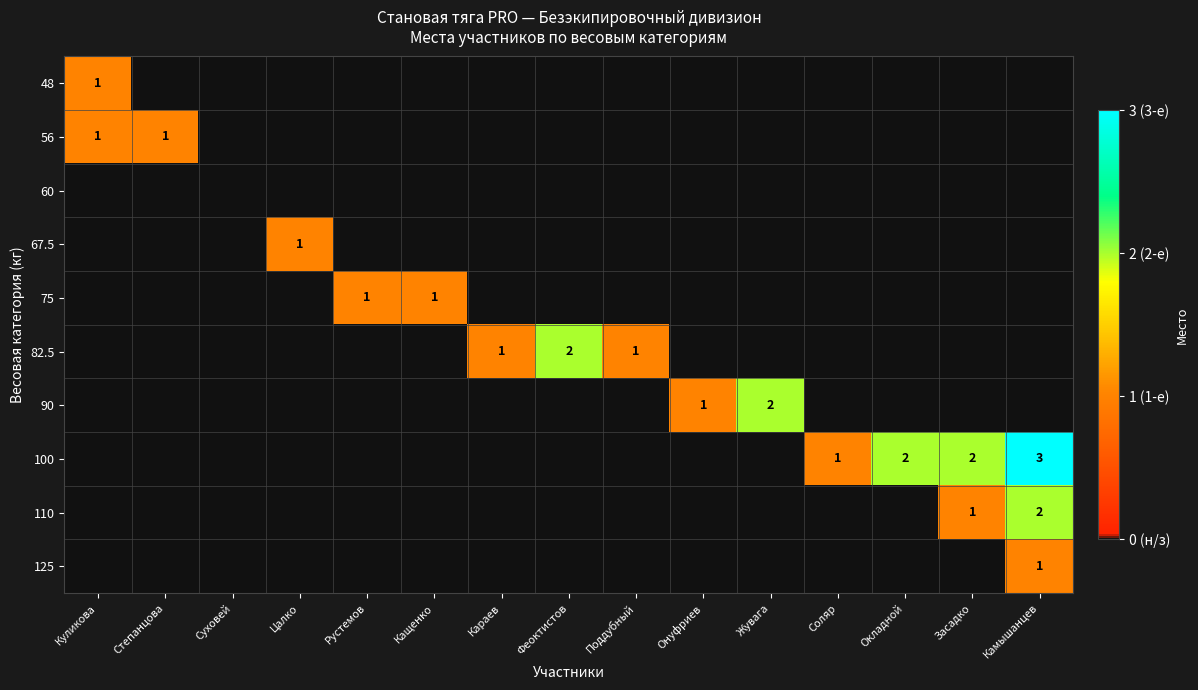

At how many categories does at least one series exceed 2?

1